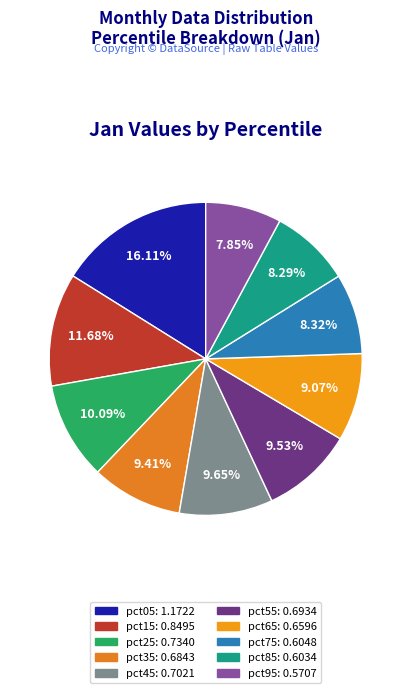

What is the change in value from pct15 to pct65?

-0.2